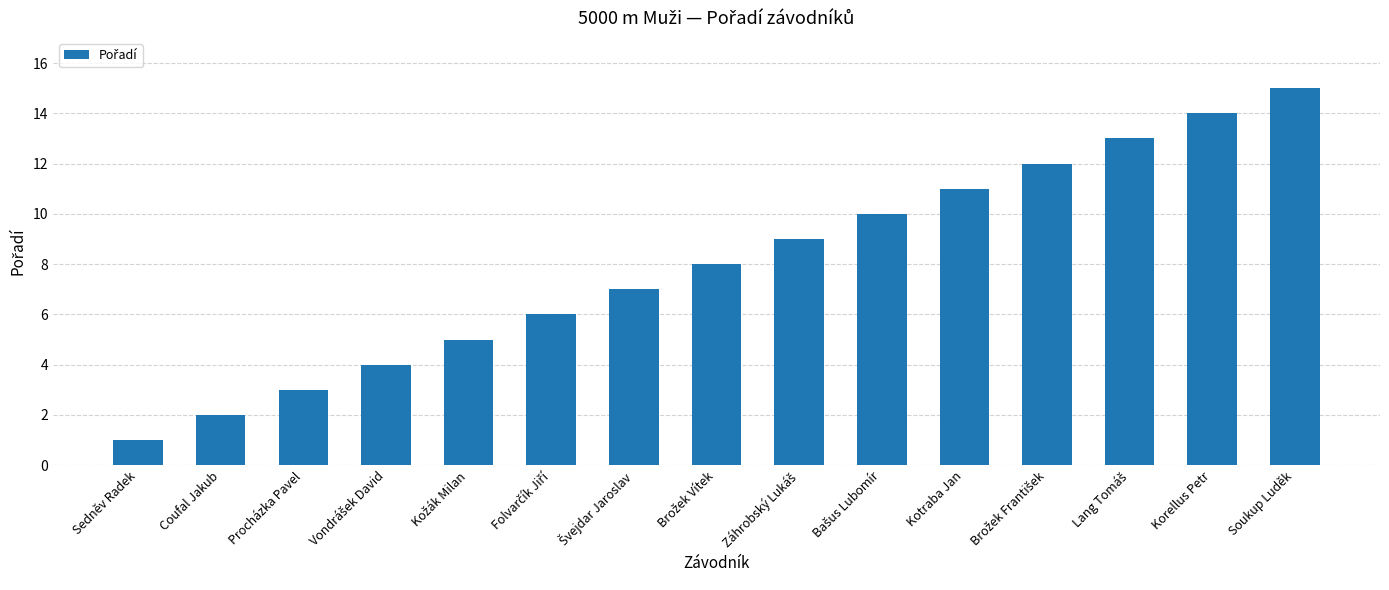

Count the number of categories in the chart.

15